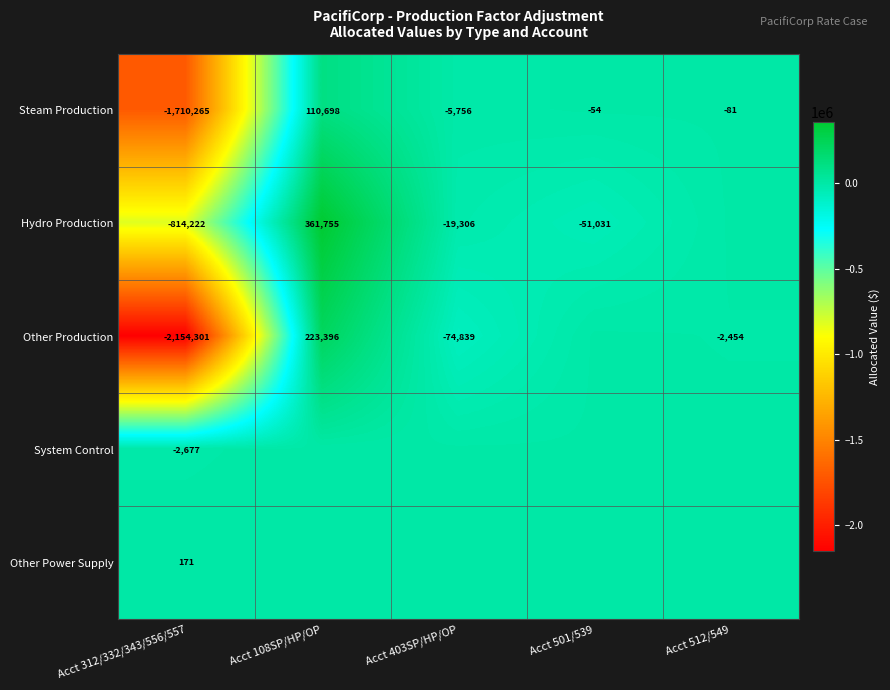

At which label does Steam Production reach its peak?

Acct 108SP/HP/OP